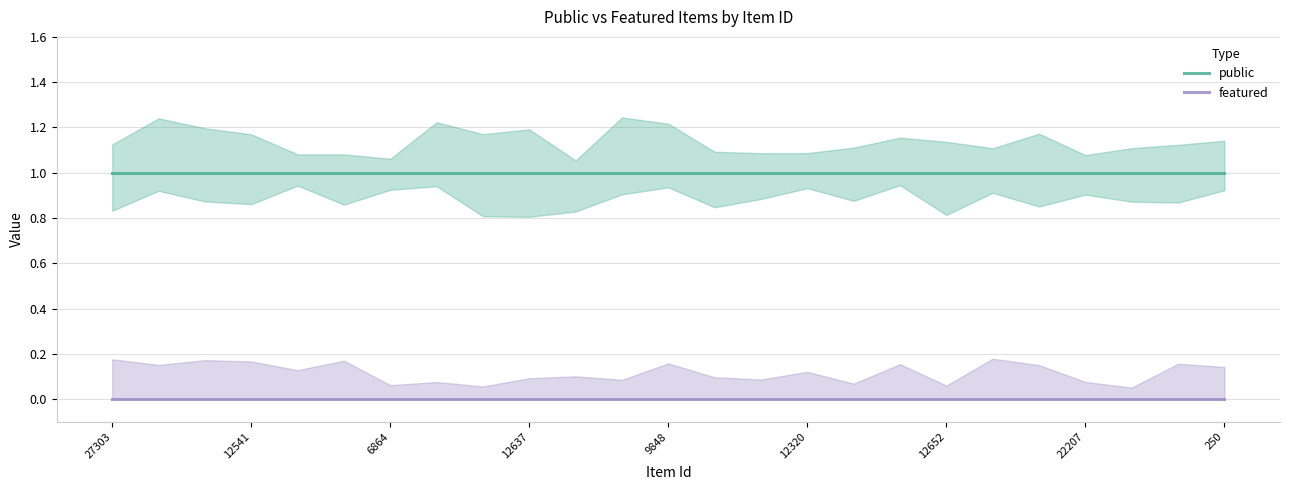

Rank the series at 250 from lowest to highest value.

featured, public